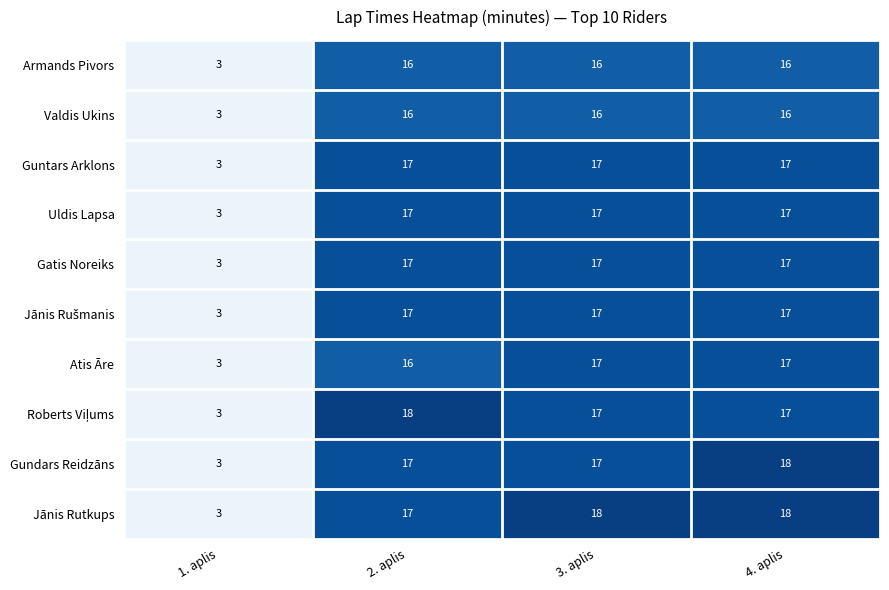

The Gundars Reidzāns series shows 5 at 1. aplis. True or false?

False